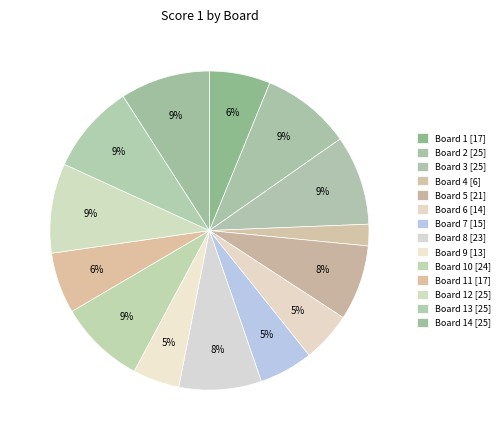

How many slices are in this pie chart?

14